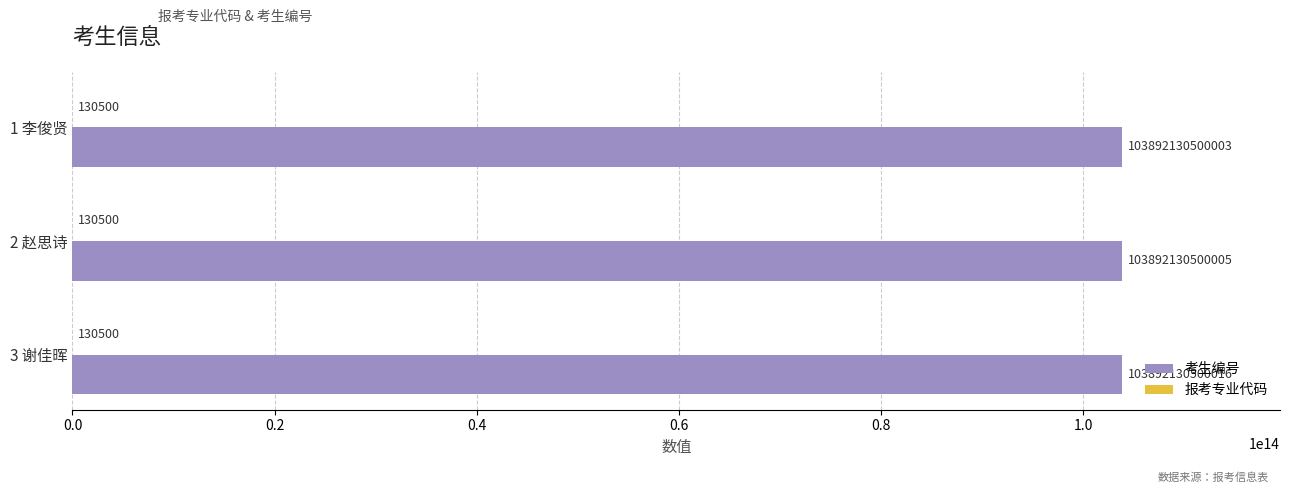

Between 2 赵思诗 and 3 谢佳晖, which series saw the biggest shift?

考生编号